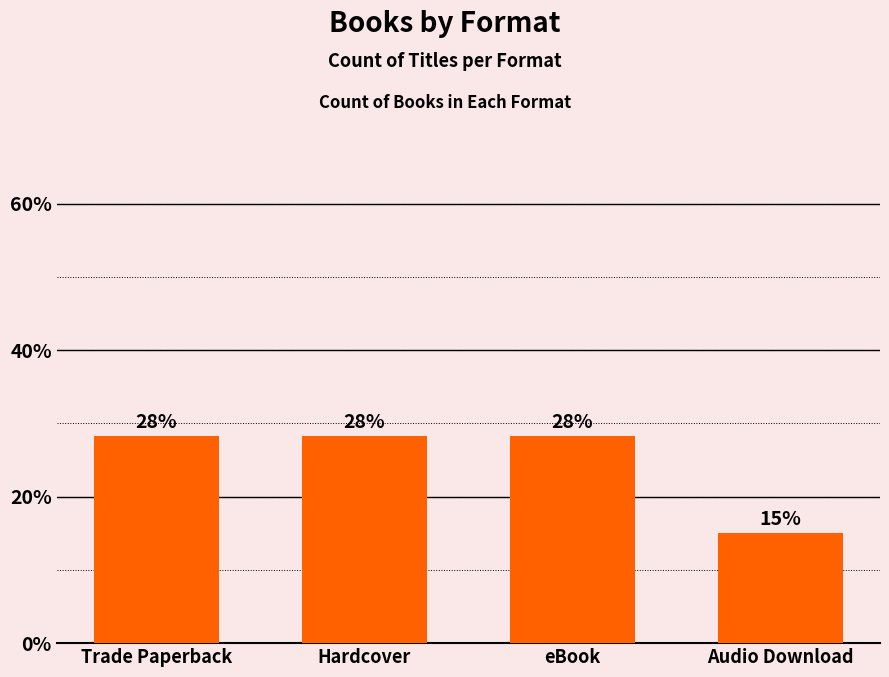

What is the minimum value shown in the chart?

15.1